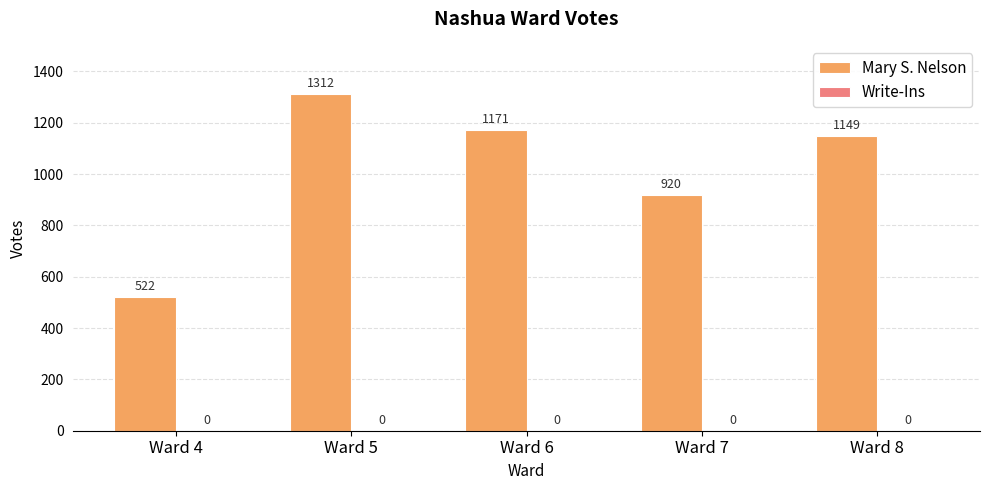

Which category has the lowest value across all series?

Ward 4